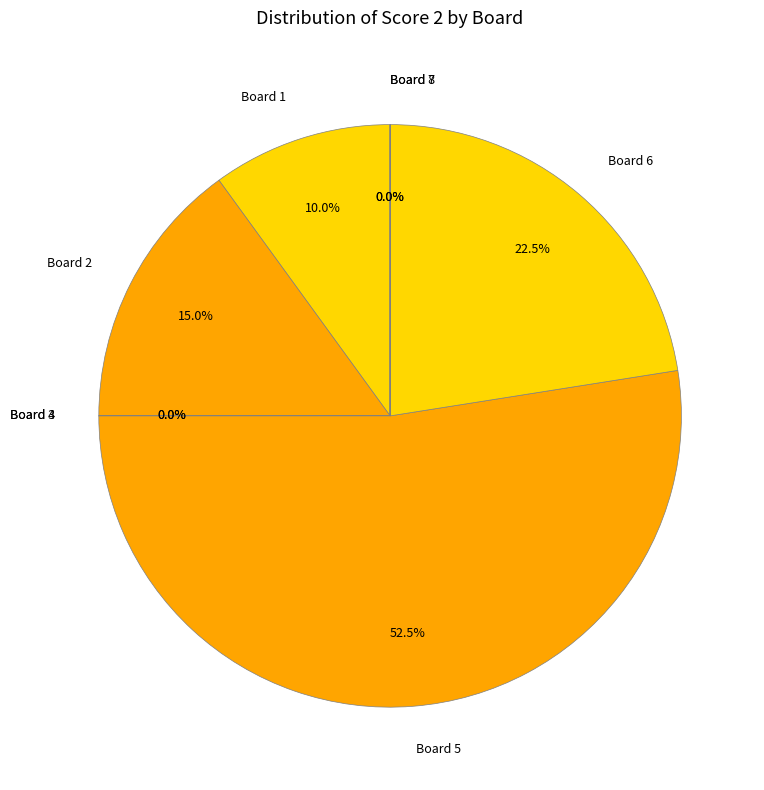

Which slice is the largest?

Board 5